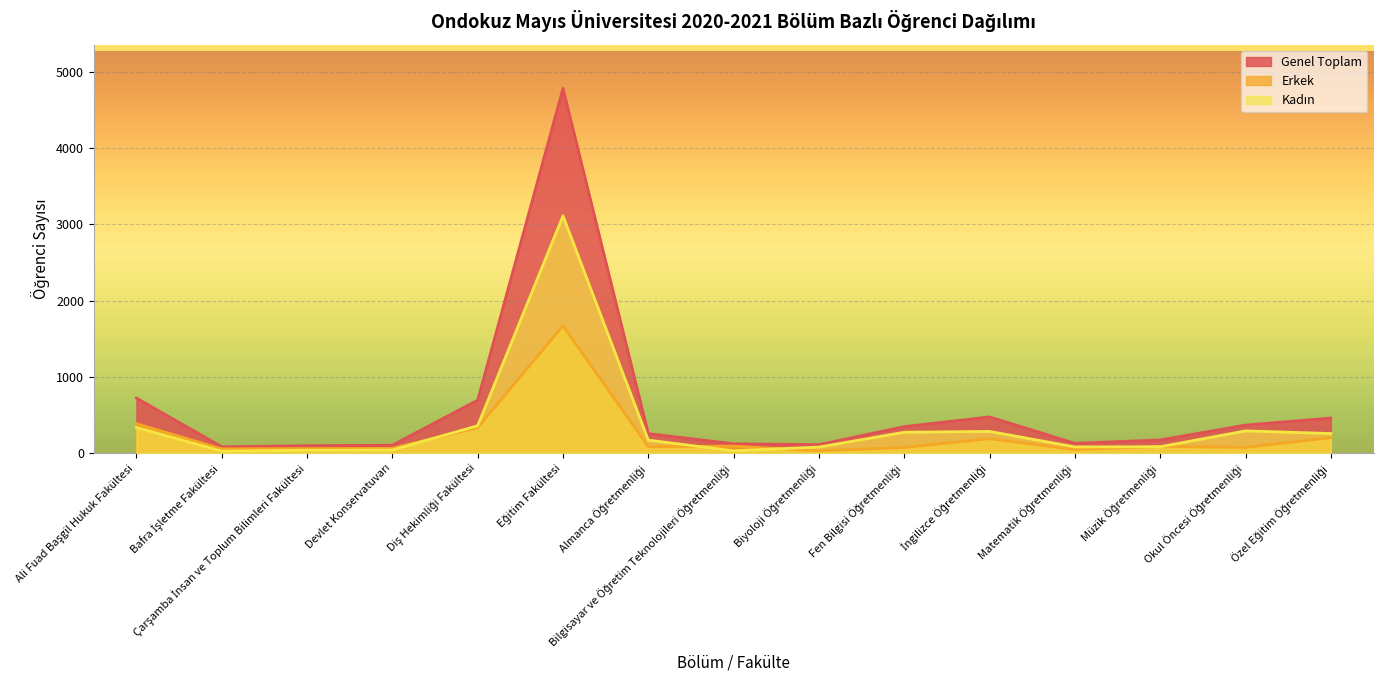

How many lines are shown in the chart?

3